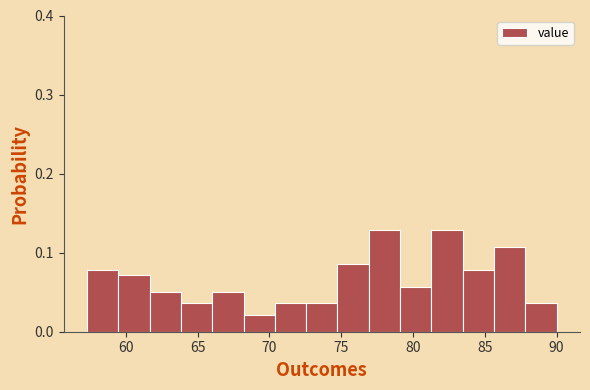

Reading left to right, transcribe this chart: for each bar, give the range it covers on the x-axis and its height. Neither the bar edges nor the heights are printed on the chart, so give them approximately, as read against the axes.

57.5 to 59.5: 0.08
59.5 to 61.5: 0.07
61.5 to 64.0: 0.05
64.0 to 66.0: 0.04
66.0 to 68.0: 0.05
68.0 to 70.5: 0.02
70.5 to 72.5: 0.04
72.5 to 74.5: 0.04
74.5 to 77.0: 0.09
77.0 to 79.0: 0.13
79.0 to 81.5: 0.06
81.5 to 83.5: 0.13
83.5 to 85.5: 0.08
85.5 to 88.0: 0.11
88.0 to 90.0: 0.04